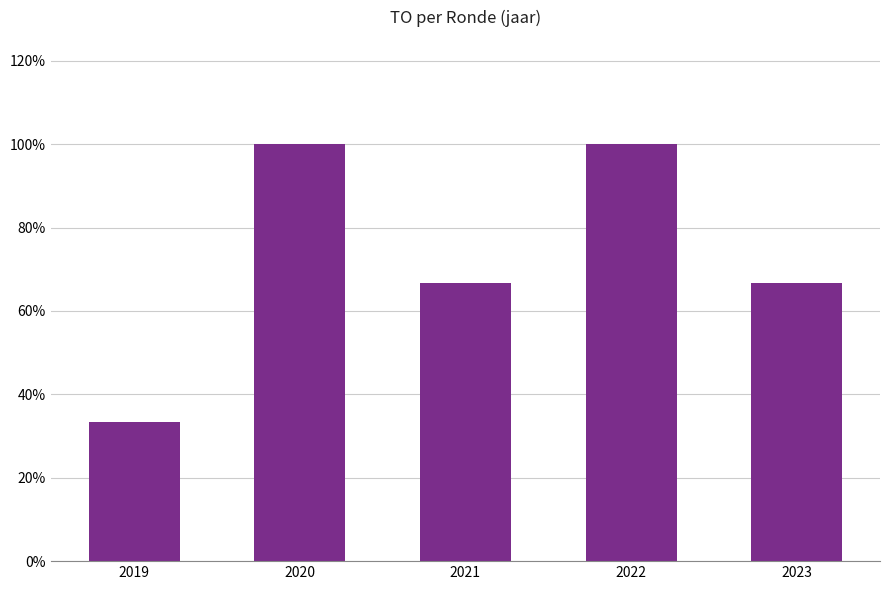

Rank the categories by value from lowest to highest.

2019, 2021, 2023, 2020, 2022